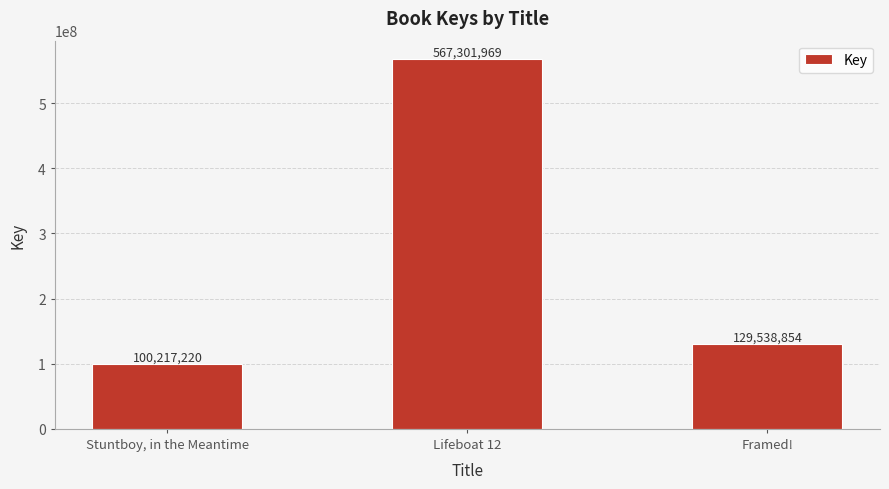

Between Lifeboat 12 and Stuntboy, in the Meantime, which is larger?

Lifeboat 12